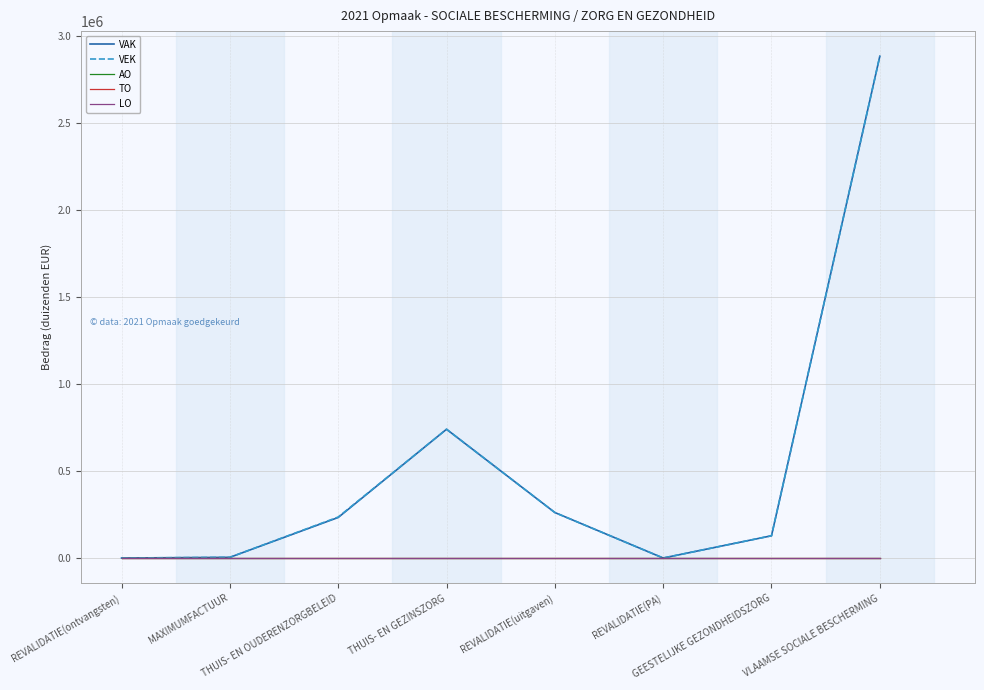

Between GEESTELIJKE GEZONDHEIDSZORG and REVALIDATIE(PA), which is larger?

GEESTELIJKE GEZONDHEIDSZORG